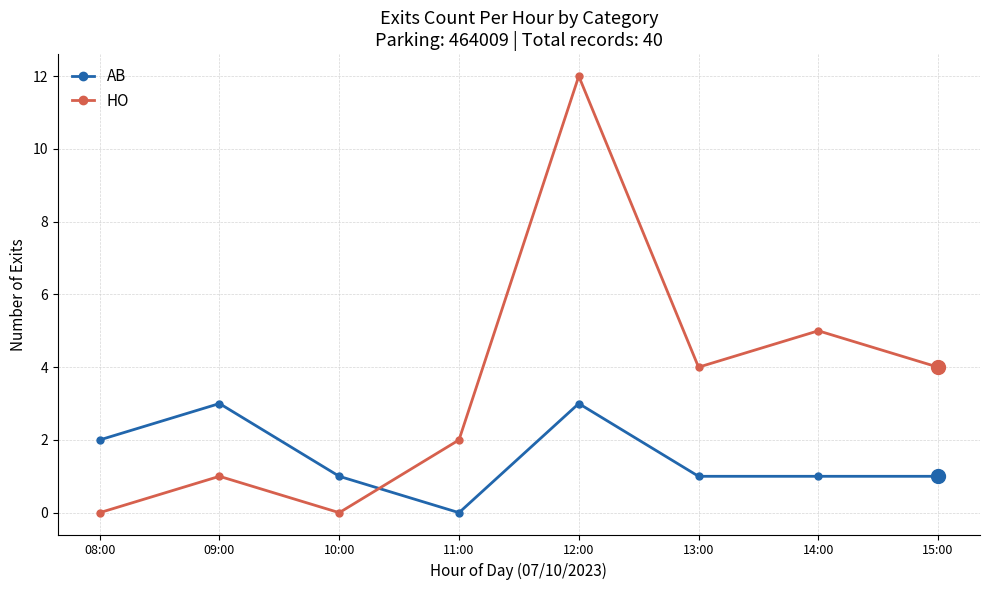

Where do AB and HO first cross each other?

10:00 and 11:00